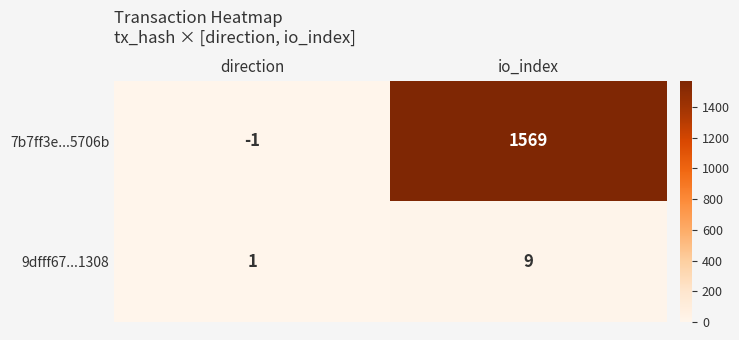

What is the difference between the maximum and minimum values in the 9dfff67...1308 series?

8